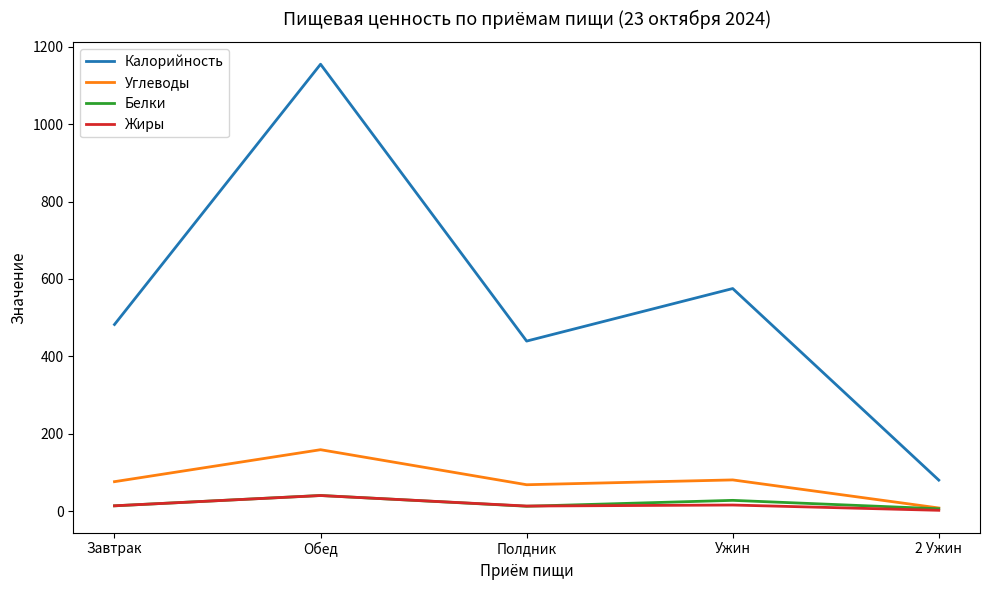

What is the approximate value of Углеводы at Ужин?

80.6